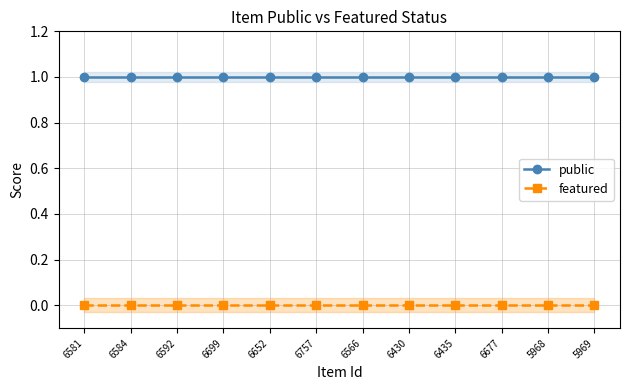

Which label corresponds to the smallest value in the chart?

6581